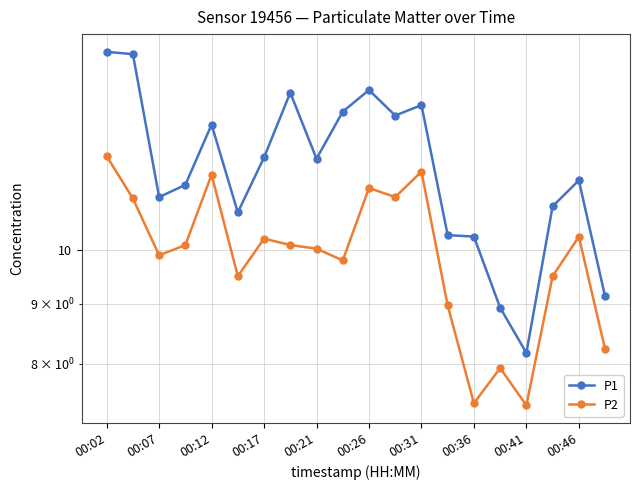

What is the total value across all series at 13?

19.3